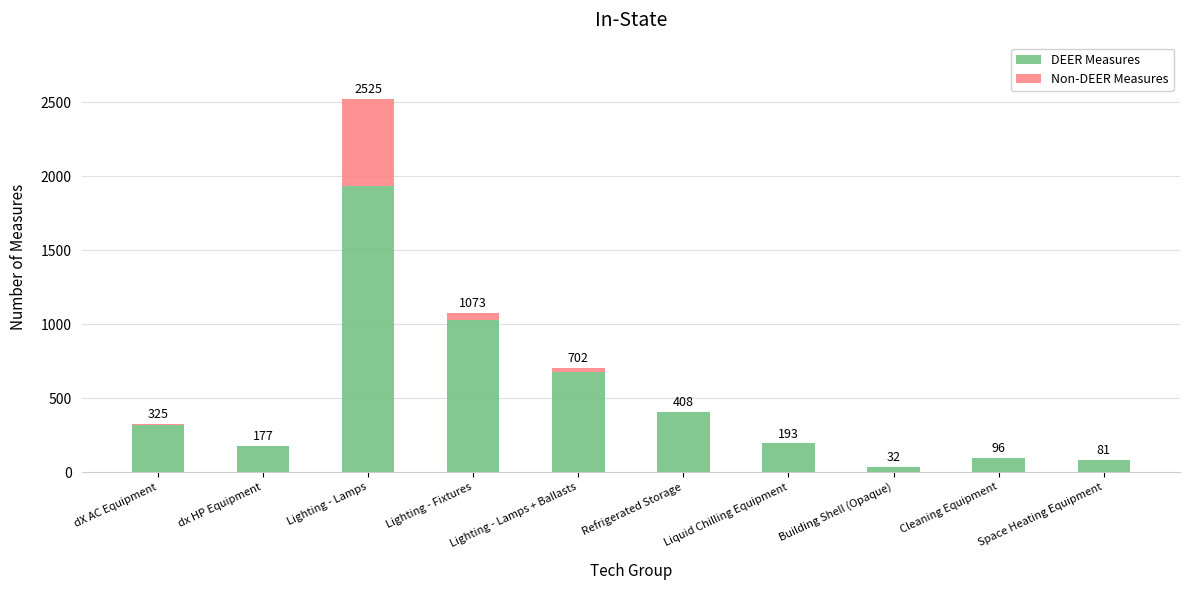

The value of DEER Measures at Liquid Chilling Equipment is 92. True or false?

False